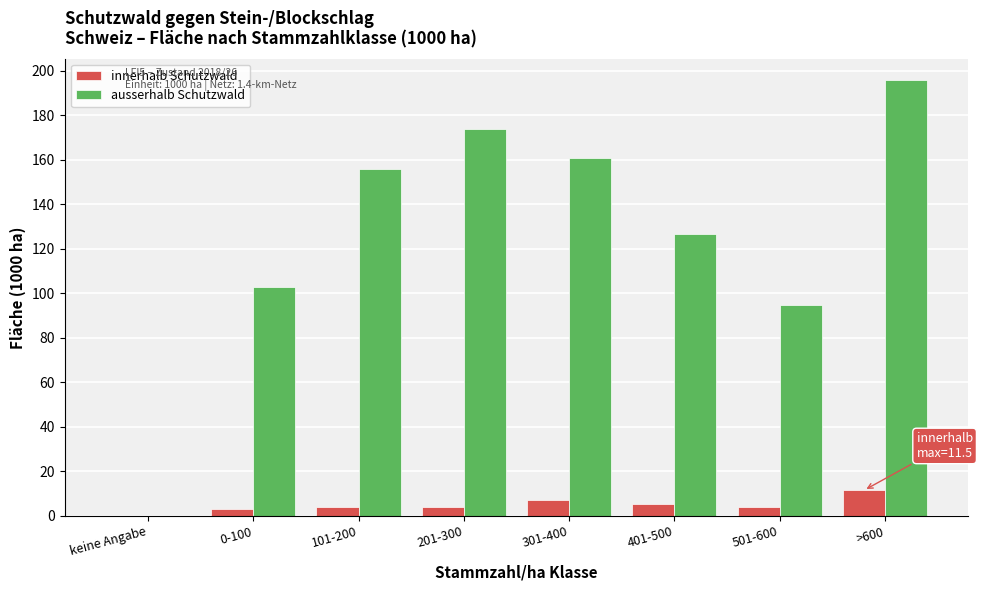

Between 0-100 and 301-400, which series saw the biggest shift?

ausserhalb Schutzwald